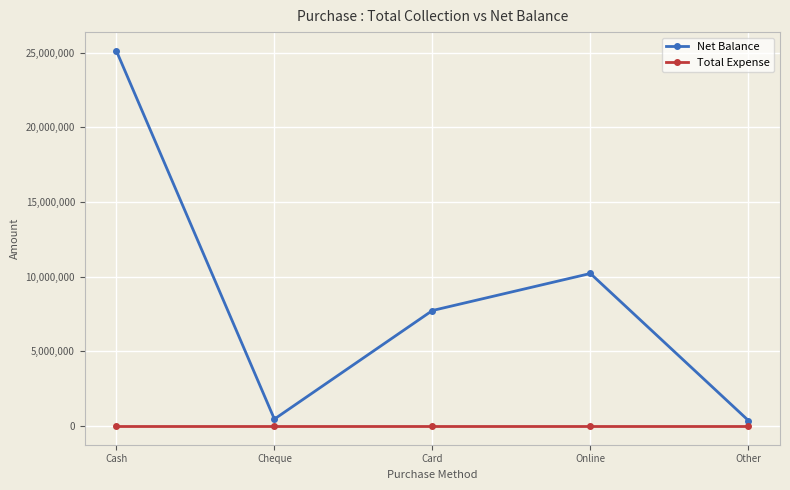

At which category does the chart reach its peak across all series?

Cash